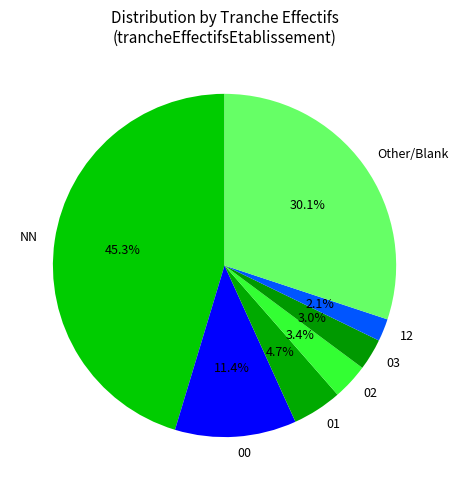

Which category has the biggest portion of the pie?

NN